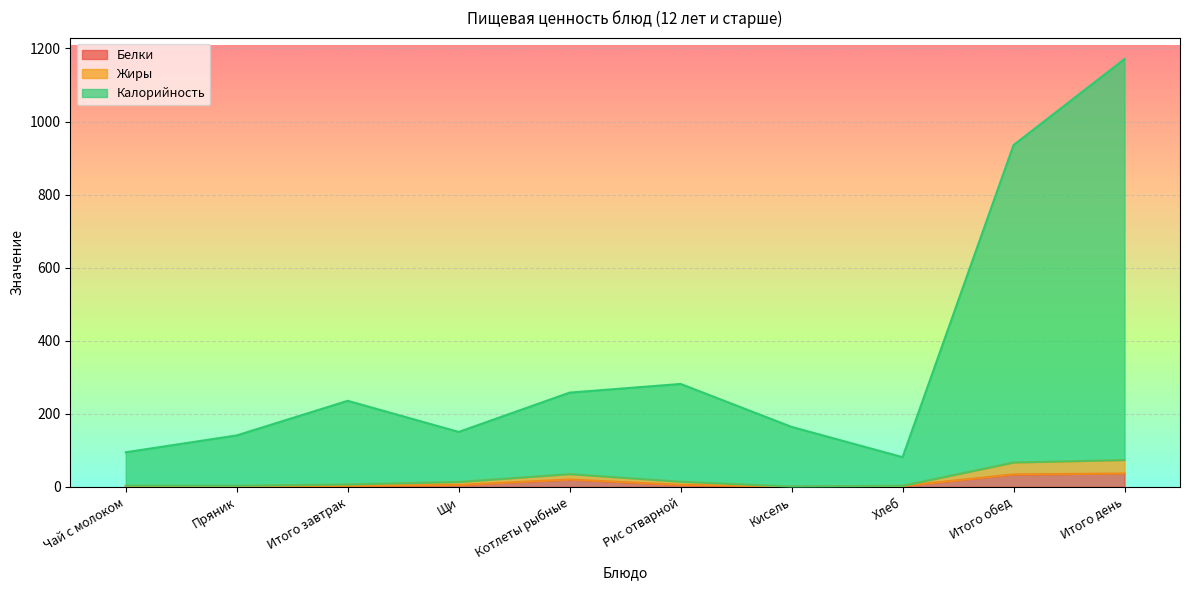

Which series changed the most between Хлеб and Итого день?

Калорийность